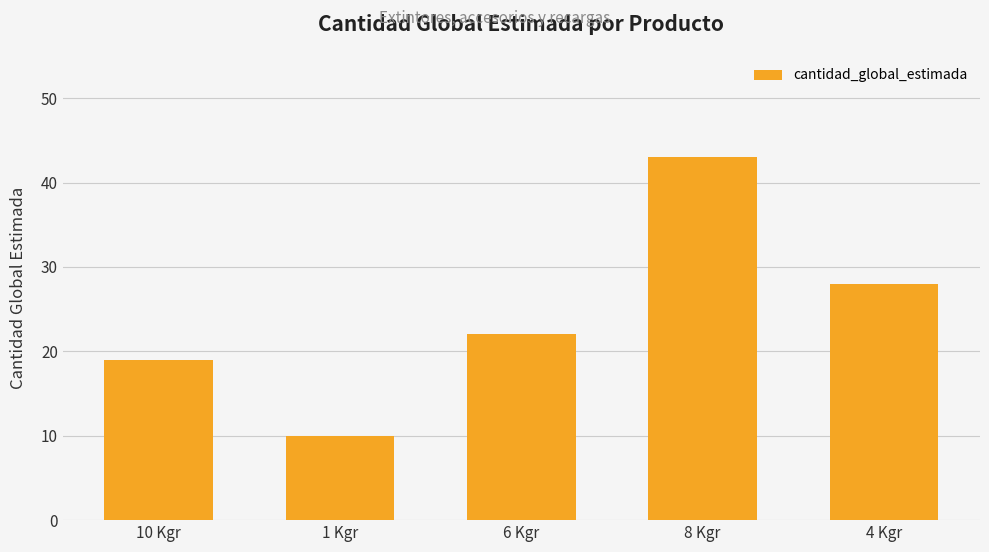

At which label is the value closest to 26?

4 Kgr